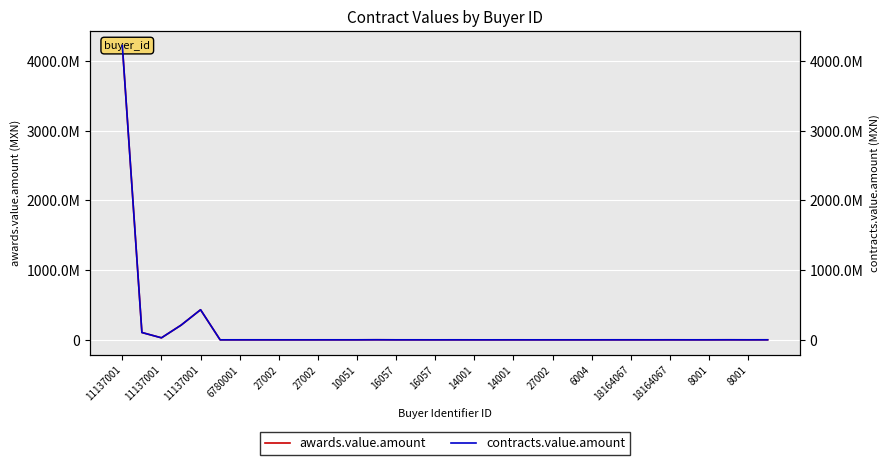

Reading left to right, what are all the values shown in this chart?

awards.value.amount: 4221872781.0	105067826.7	28783638.0	209827098.0	431591416.2	100650.0	209100.0	258000.0	141660.0	125100.0	123000.0	180000.0	174600.0	971000.0	135000.0	186000.0	20700.0	205000.0	35100.0	12600.0	172413.8	44100.0	153000.0	114000.0	135000.0	247775.0	318000.0	176600.0	360000.0	139160.0	243900.0	594000.0	191700.0	459000.0
contracts.value.amount: 4221872781.0	105067826.7	28783638.0	209827098.0	431591416.2	100650.0	209100.0	258000.0	141660.0	125100.0	123000.0	180000.0	174600.0	971000.0	135000.0	186000.0	20700.0	205000.0	35100.0	12600.0	172413.8	44100.0	153000.0	114000.0	135000.0	247775.0	318000.0	176600.0	360000.0	139160.0	243900.0	594000.0	191700.0	459000.0